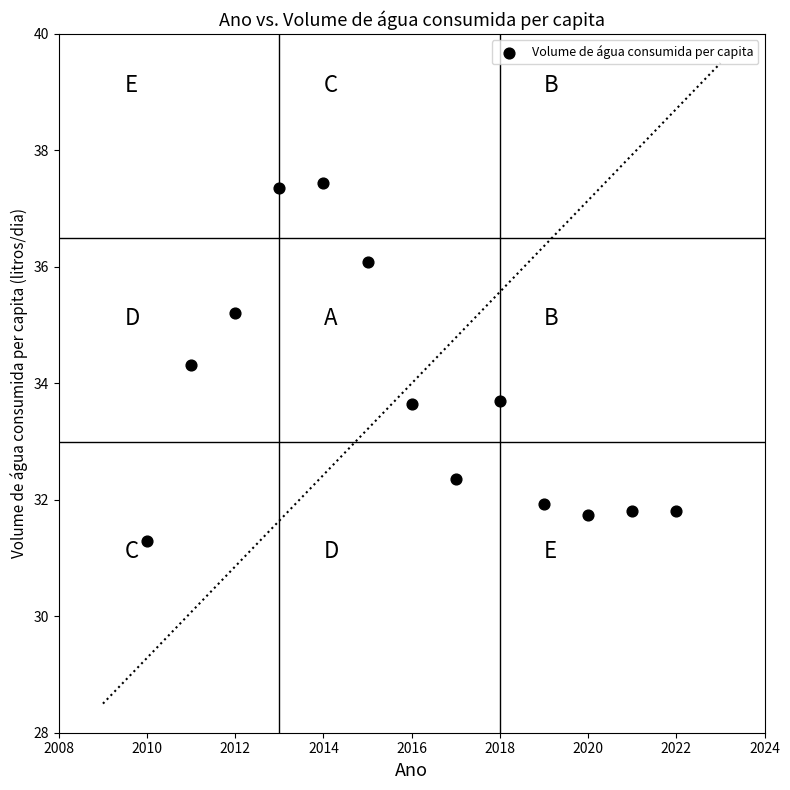

What is the range of X values (max minus min)?

12.0